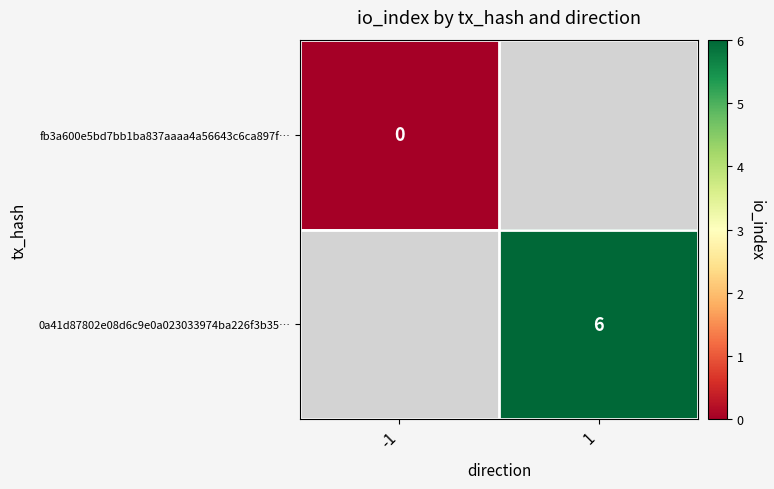

True or false: 0a41d87802e08d6c9e0a023033974ba226f3b35… has a value of 6 at 1.

True